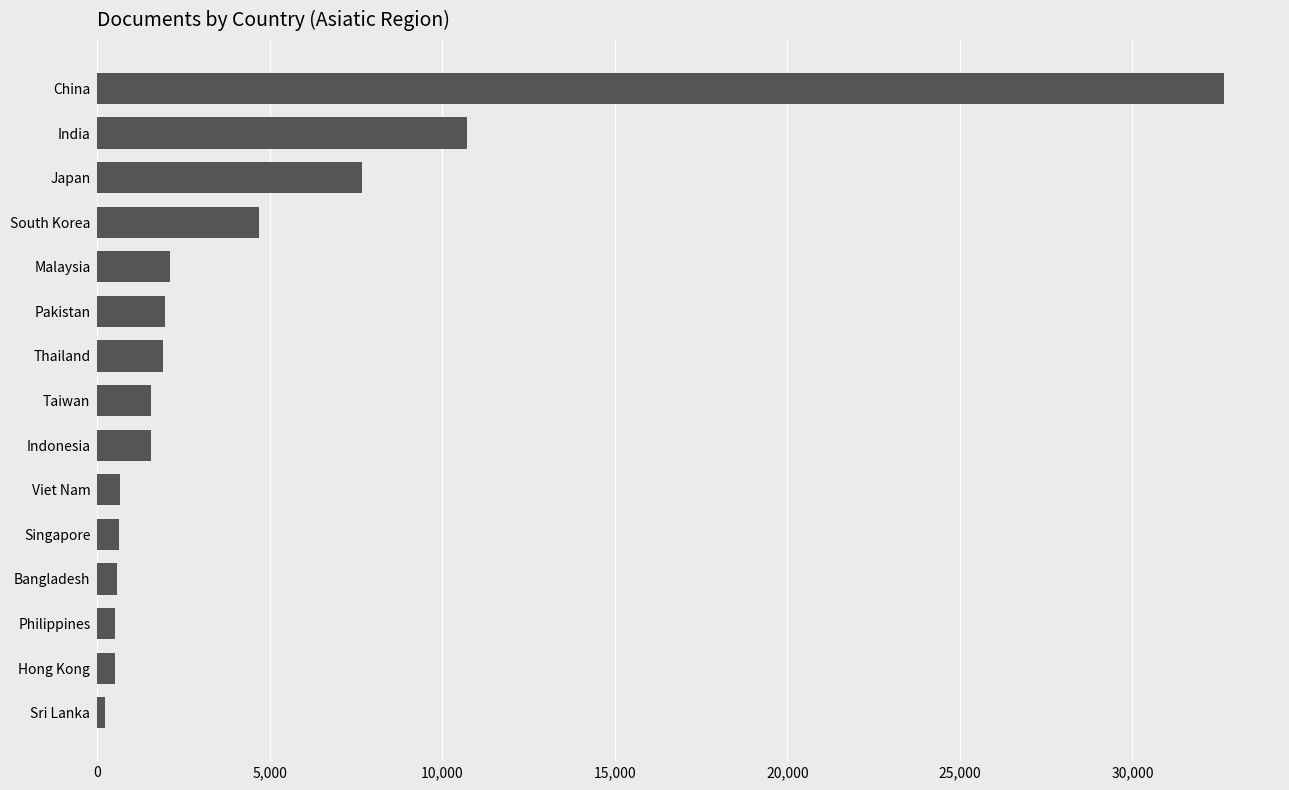

Which has a higher value, Bangladesh or India?

India